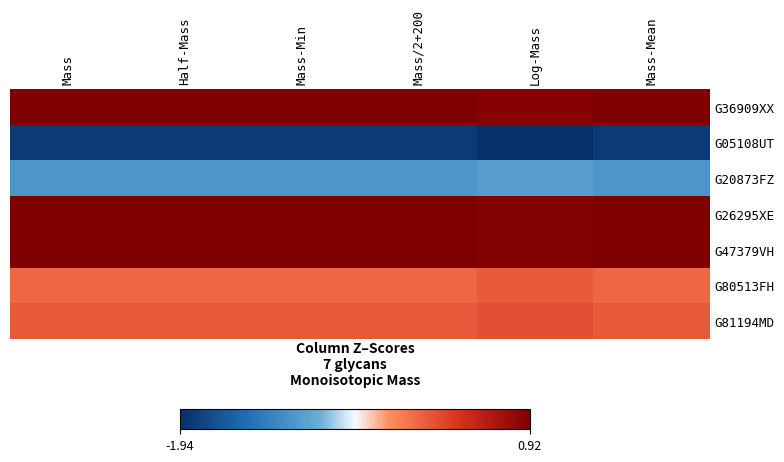

Reading right to left, transcribe all the data shown in this chart.

G36909XX: Mass-Mean=0.9	Log-Mass=0.9	Mass/2+200=0.9	Mass-Min=0.9	Half-Mass=0.9	Mass=0.9
G05108UT: Mass-Mean=-1.8	Log-Mass=-1.9	Mass/2+200=-1.8	Mass-Min=-1.8	Half-Mass=-1.8	Mass=-1.8
G20873FZ: Mass-Mean=-1.0	Log-Mass=-0.9	Mass/2+200=-1.0	Mass-Min=-1.0	Half-Mass=-1.0	Mass=-1.0
G26295XE: Mass-Mean=0.9	Log-Mass=0.9	Mass/2+200=0.9	Mass-Min=0.9	Half-Mass=0.9	Mass=0.9
G47379VH: Mass-Mean=0.9	Log-Mass=0.9	Mass/2+200=0.9	Mass-Min=0.9	Half-Mass=0.9	Mass=0.9
G80513FH: Mass-Mean=0.0	Log-Mass=0.1	Mass/2+200=0.0	Mass-Min=0.0	Half-Mass=0.0	Mass=0.0
G81194MD: Mass-Mean=0.1	Log-Mass=0.2	Mass/2+200=0.1	Mass-Min=0.1	Half-Mass=0.1	Mass=0.1